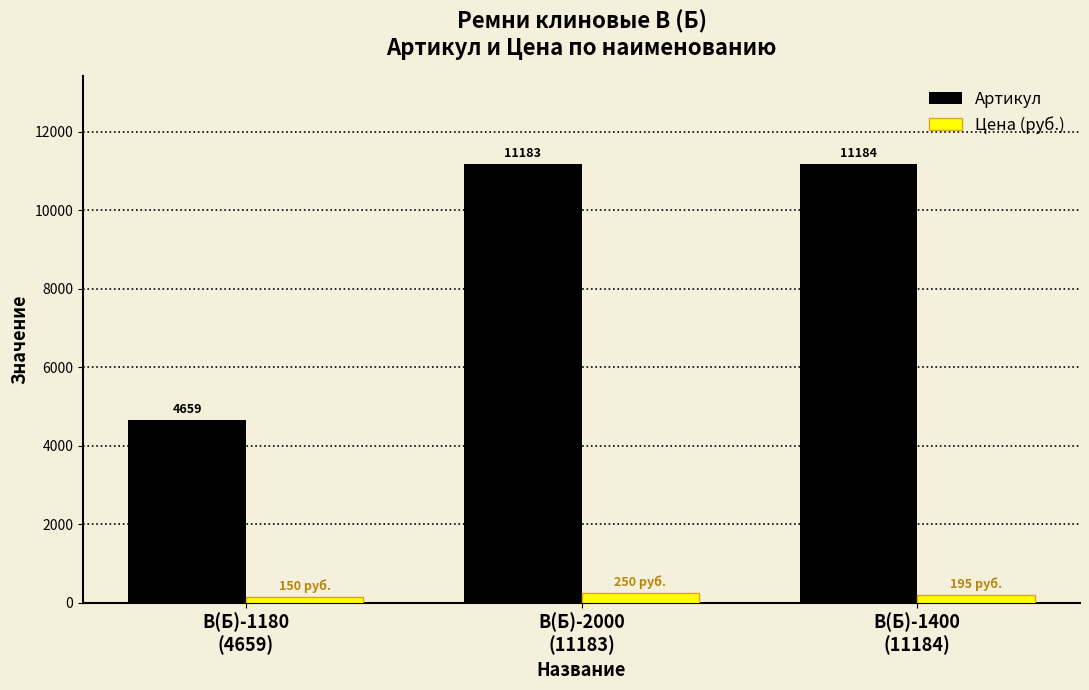

Read the Цена (руб.) value at В(Б)-1180
(4659), to the nearest 10.

150